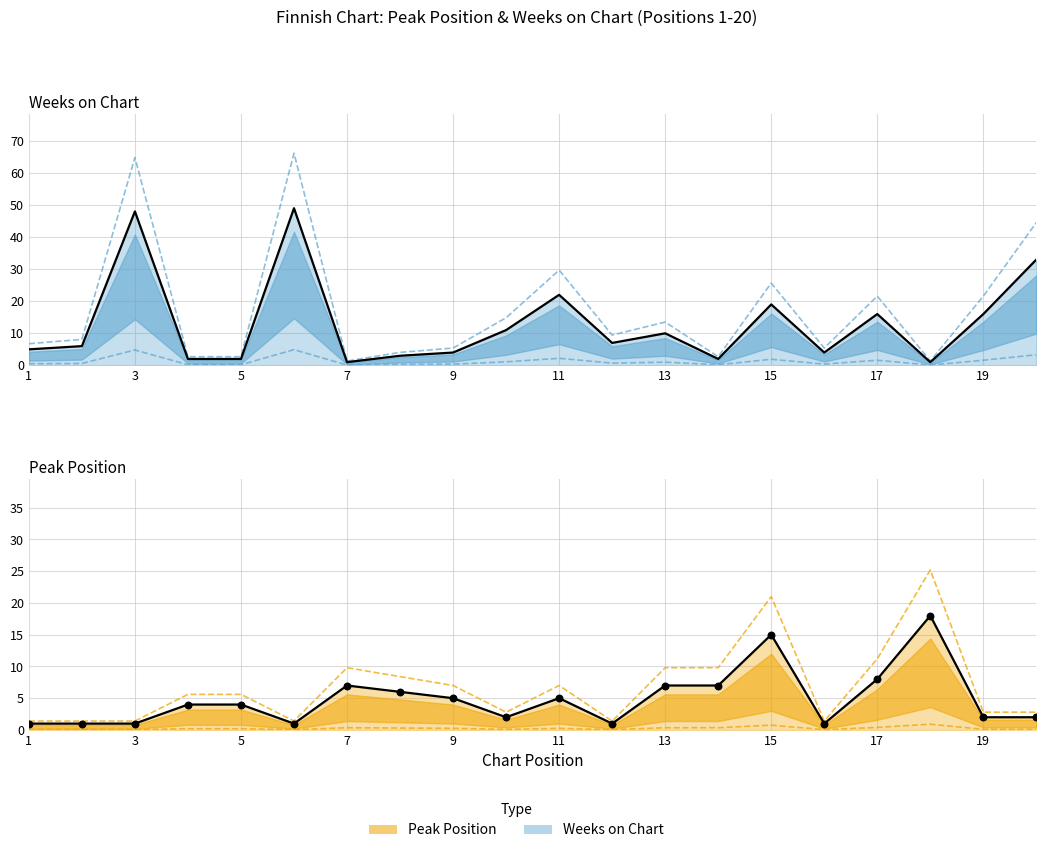

What are all the series names shown in the legend?

Peak Position, Weeks on Chart